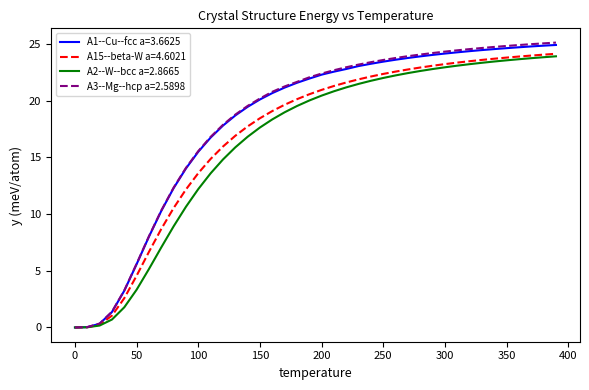

Which series has the largest range (max minus min)?

A3--Mg--hcp a=2.5898